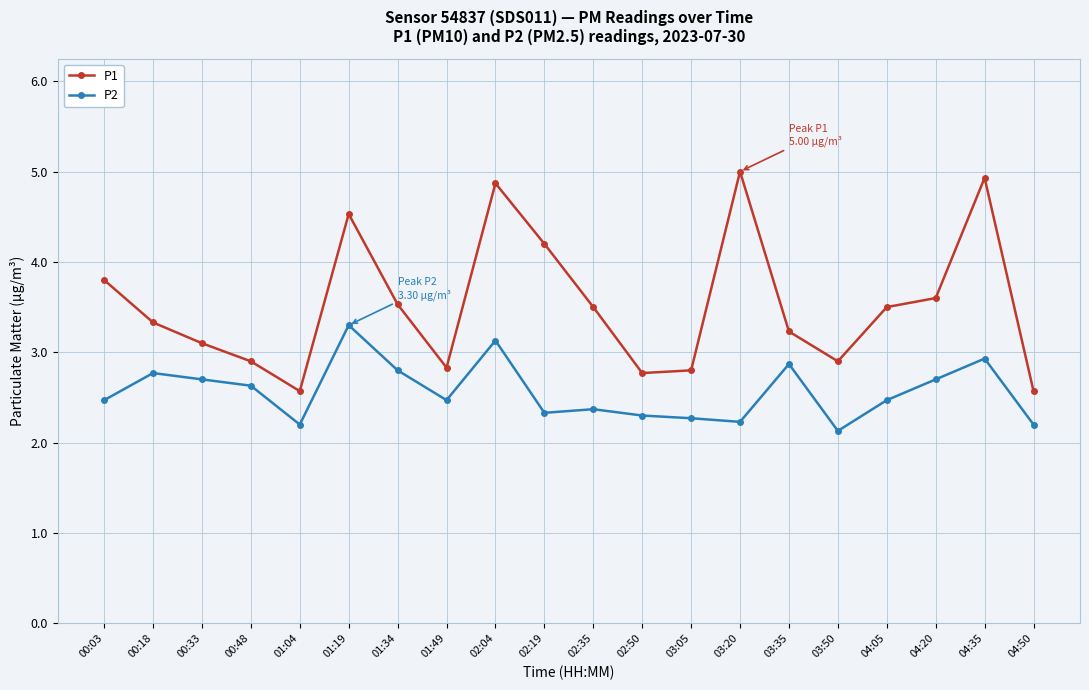

Reading left to right, transcribe all the data shown in this chart.

P1: 3.8	3.3	3.1	2.9	2.6	4.5	3.5	2.8	4.9	4.2	3.5	2.8	2.8	5.0	3.2	2.9	3.5	3.6	4.9	2.6
P2: 2.5	2.8	2.7	2.6	2.2	3.3	2.8	2.5	3.1	2.3	2.4	2.3	2.3	2.2	2.9	2.1	2.5	2.7	2.9	2.2